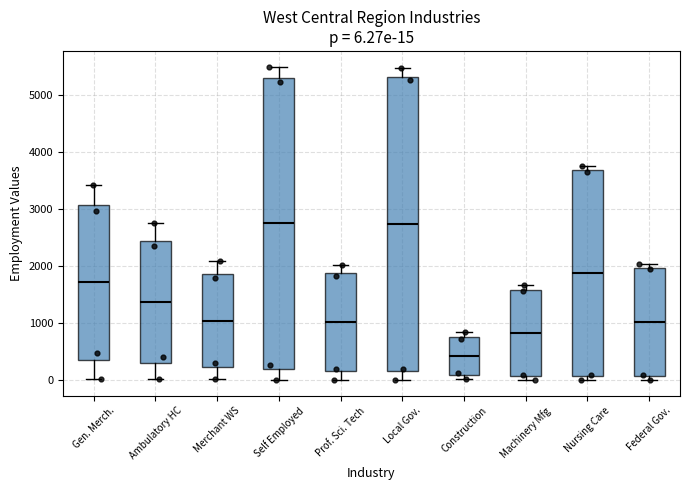

Which box's median line is the lowest?

Construction